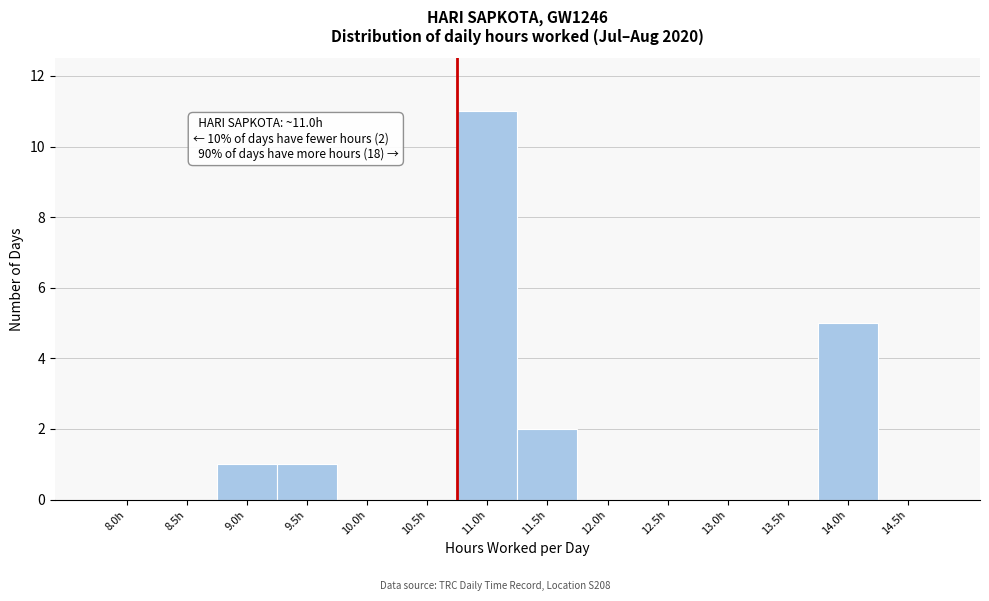

Reading left to right, transcribe all the data shown in this chart.

8.0h=0	8.5h=0	9.0h=1	9.5h=1	10.0h=0	10.5h=0	11.0h=11	11.5h=2	12.0h=0	12.5h=0	13.0h=0	13.5h=0	14.0h=5	14.5h=0